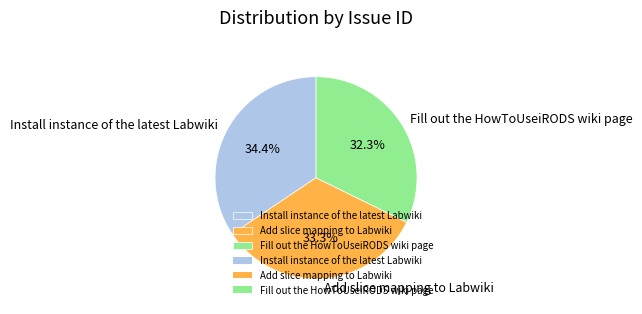

Rank the categories by value from highest to lowest.

Install instance of the latest Labwiki, Add slice mapping to Labwiki, Fill out the HowToUseiRODS wiki page